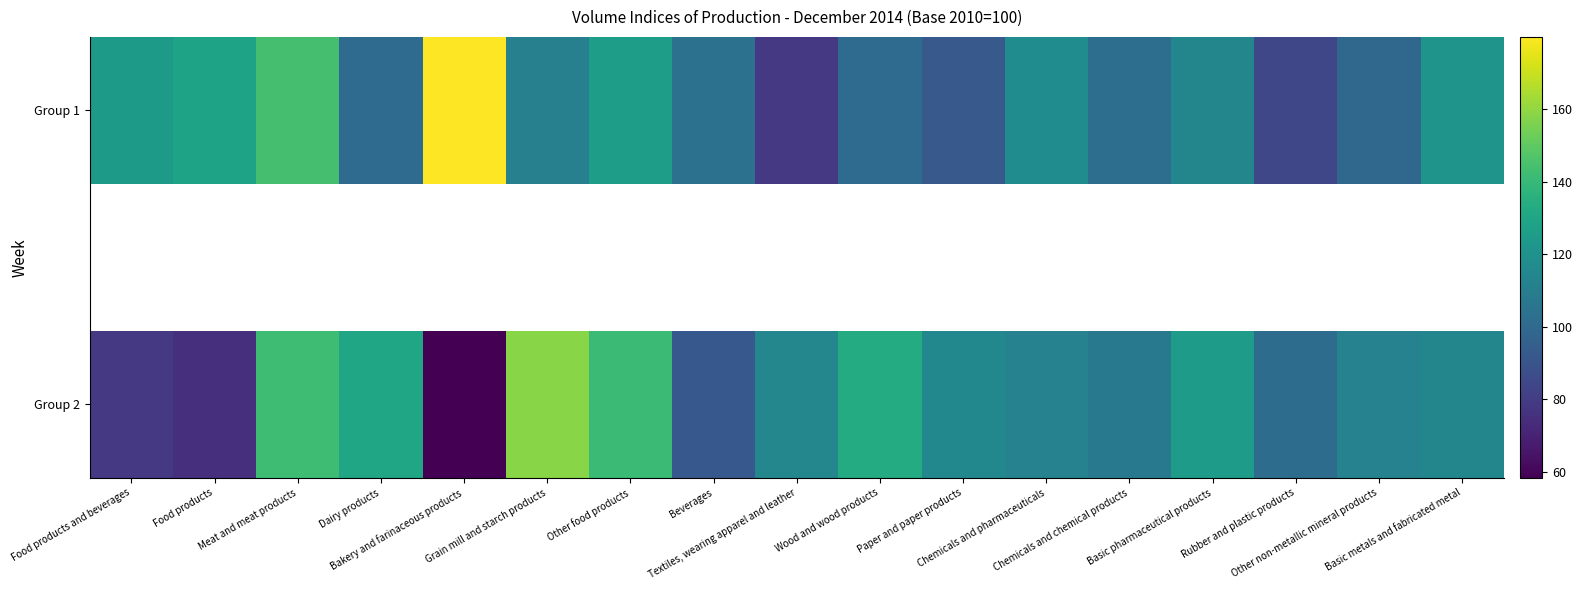

Which series changed the most between Beverages and Paper and paper products?

Group 2